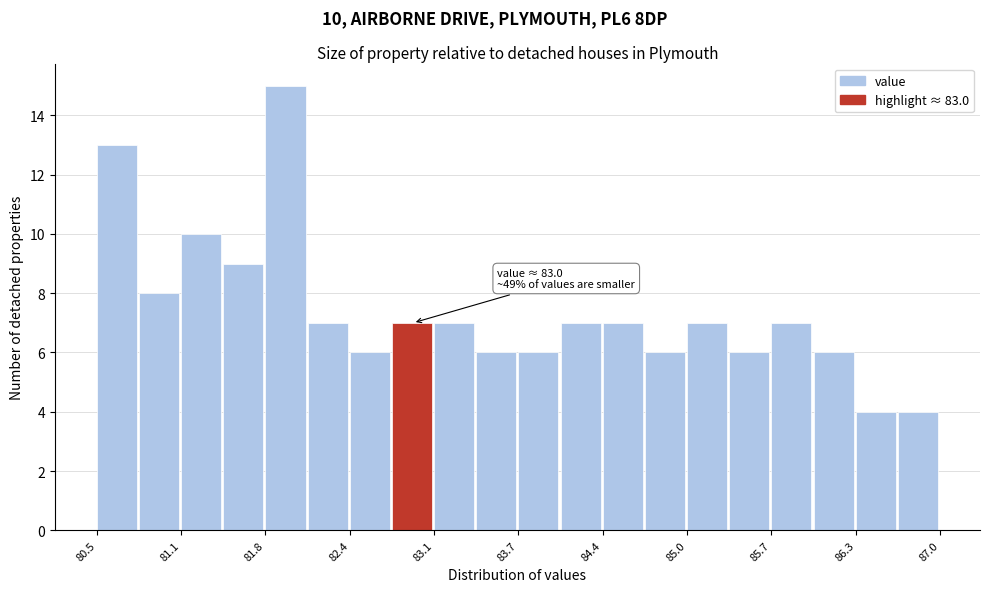

Around what value on the x-axis is the tallest bar? Give the approximate position of its centre, as read against the axis.

81.9